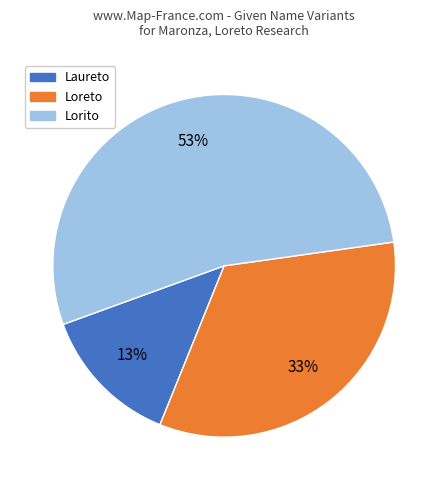

To the nearest percent, what is the average slice percentage?

33%